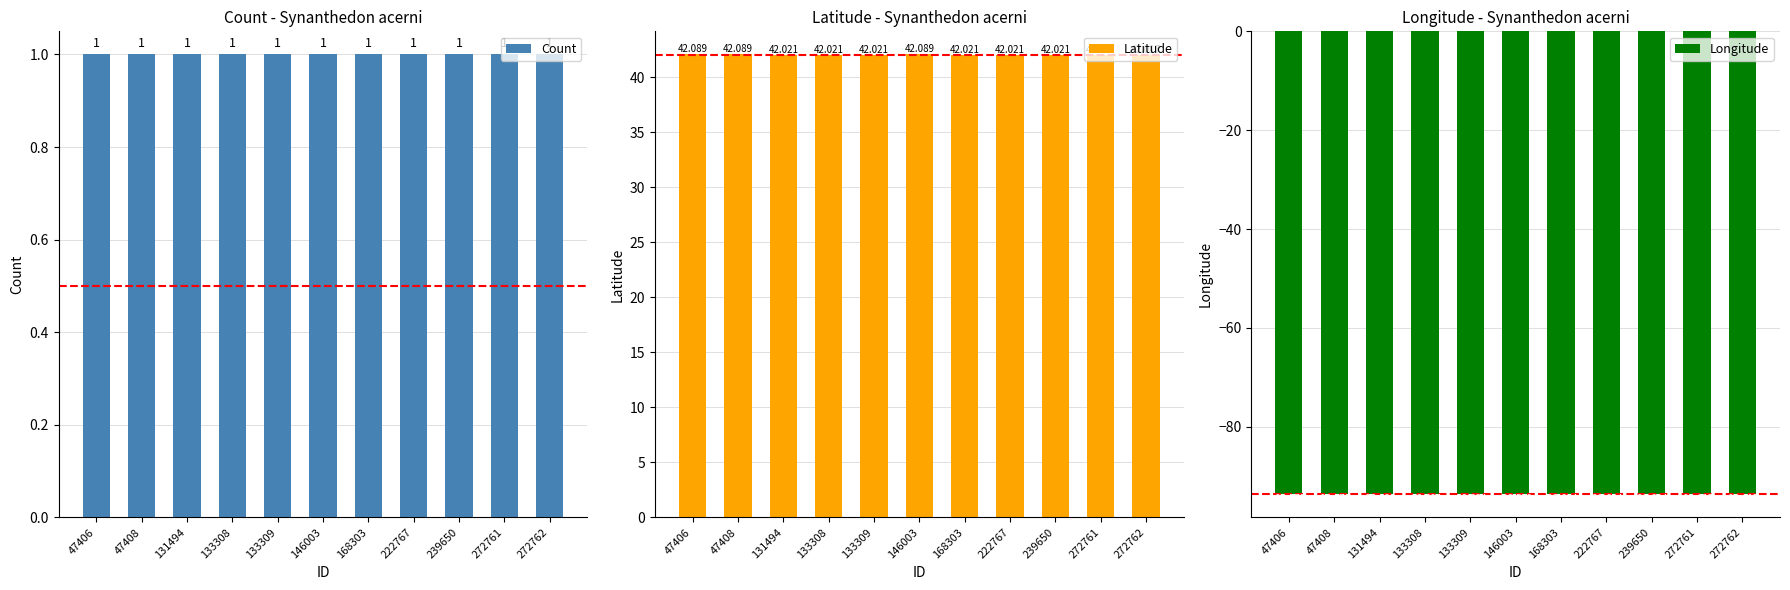

What is the minimum value for Longitude?

-93.6